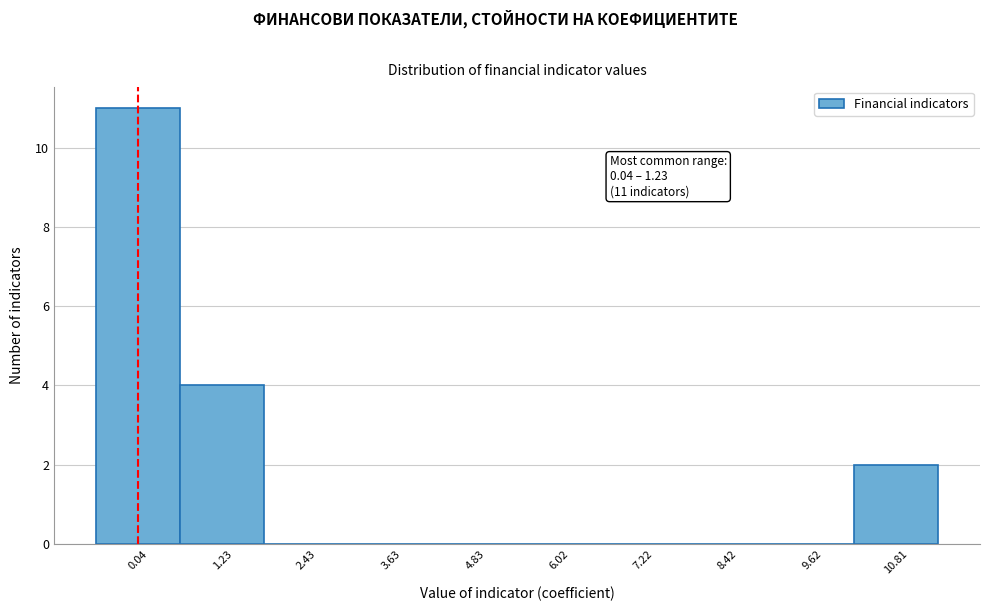

Reading left to right, what are all the values shown in this chart?

0.04=11	1.23=4	2.43=0	3.63=0	4.83=0	6.02=0	7.22=0	8.42=0	9.62=0	10.81=2